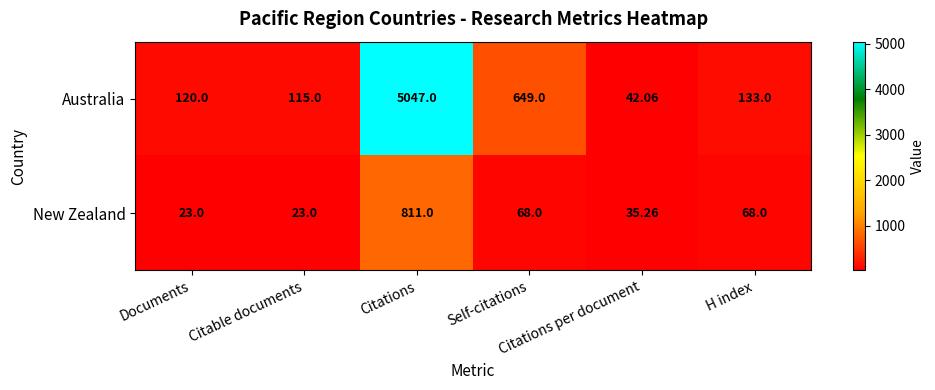

What is the smallest value displayed?

23.0